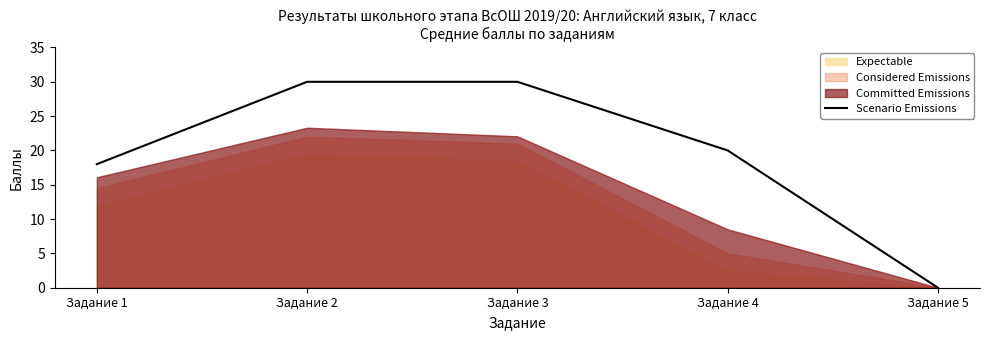

Reading left to right, what are all the values shown in this chart?

Задание 1=18	Задание 2=30	Задание 3=30	Задание 4=20	Задание 5=0